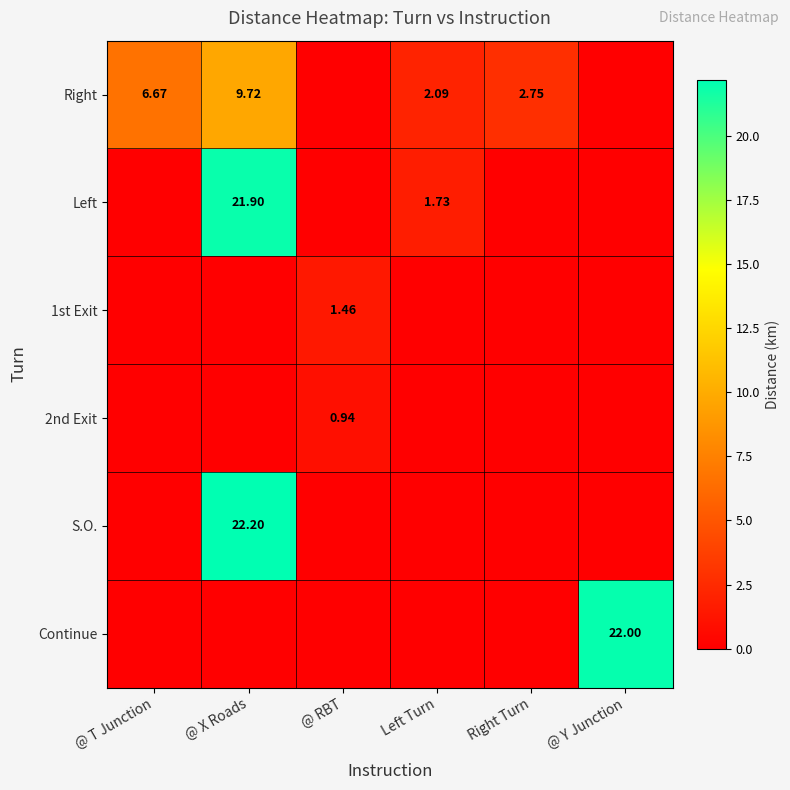

Is the value of Continue at Right Turn greater than the value of Right at @ Y Junction?

No